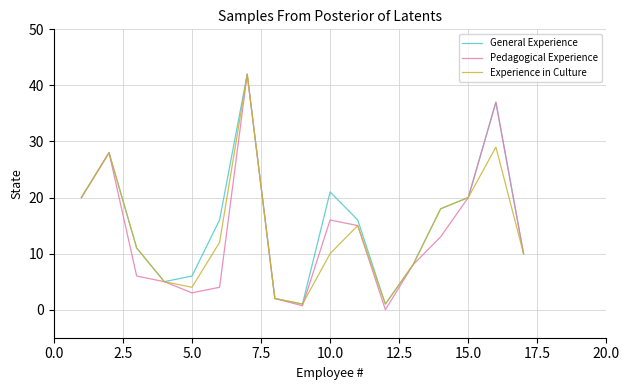

What is the maximum value for Pedagogical Experience?

42.0